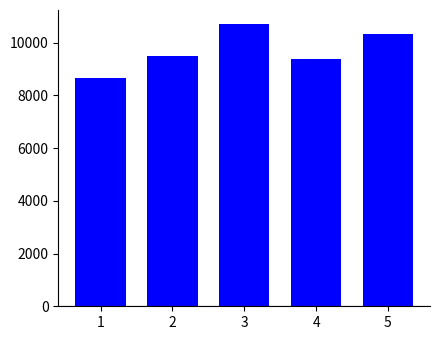

The chart shows a value of 15231 at 4. True or false?

False